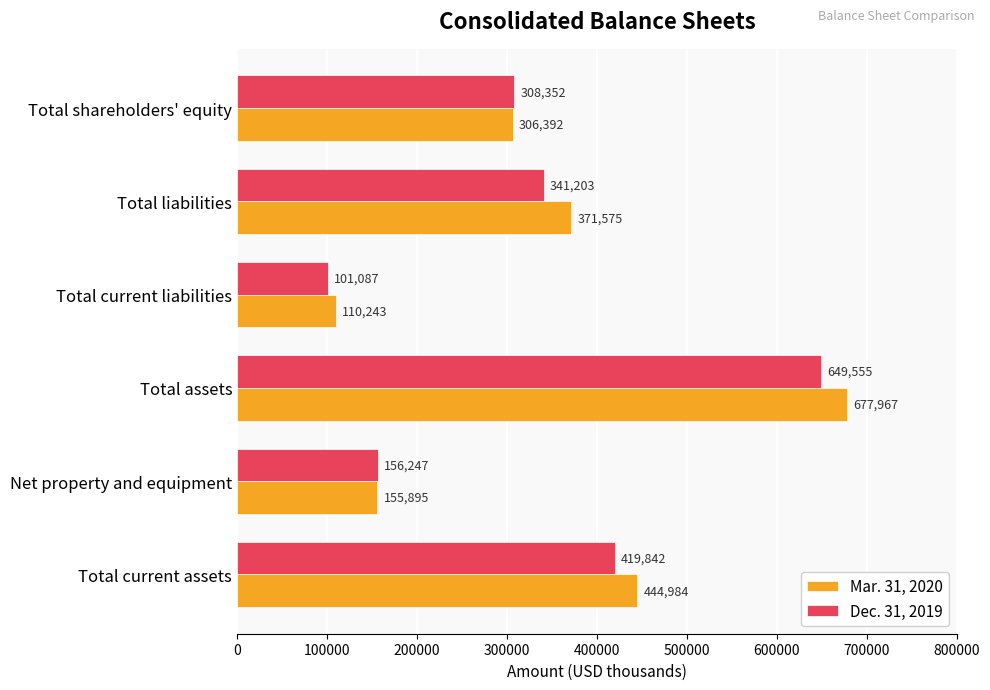

What is the sum of all Dec. 31, 2019 values?

1976286